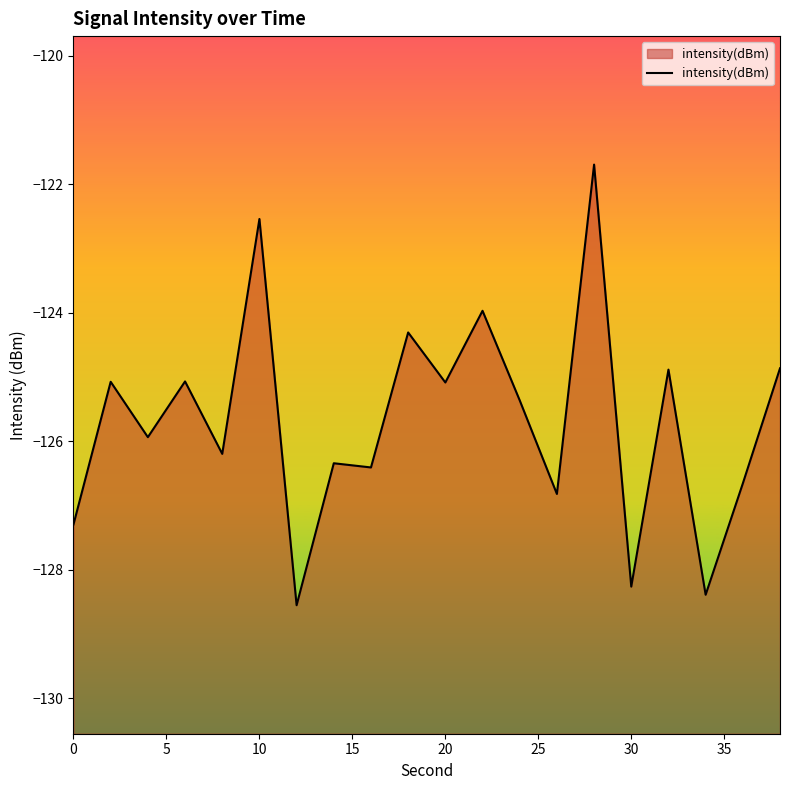

What is the minimum value shown in the chart?

-128.6